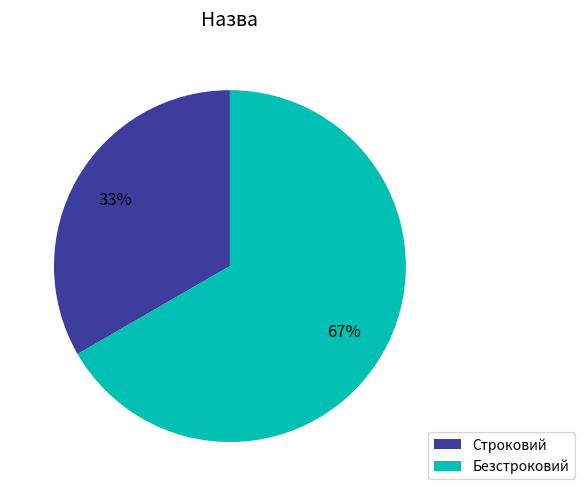

To the nearest percent, what is the average slice percentage?

50%